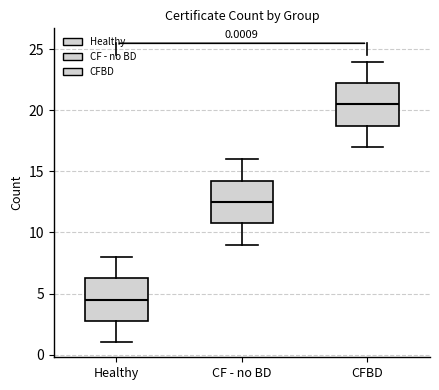

Which box has the highest median line?

CFBD